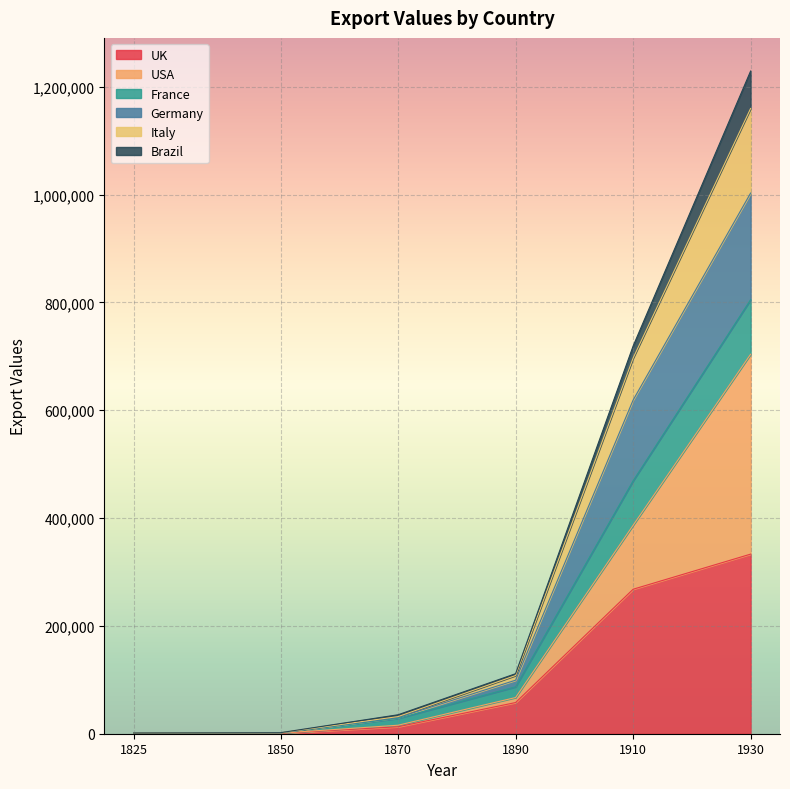

What are all the series names shown in the legend?

UK, USA, France, Germany, Italy, Brazil